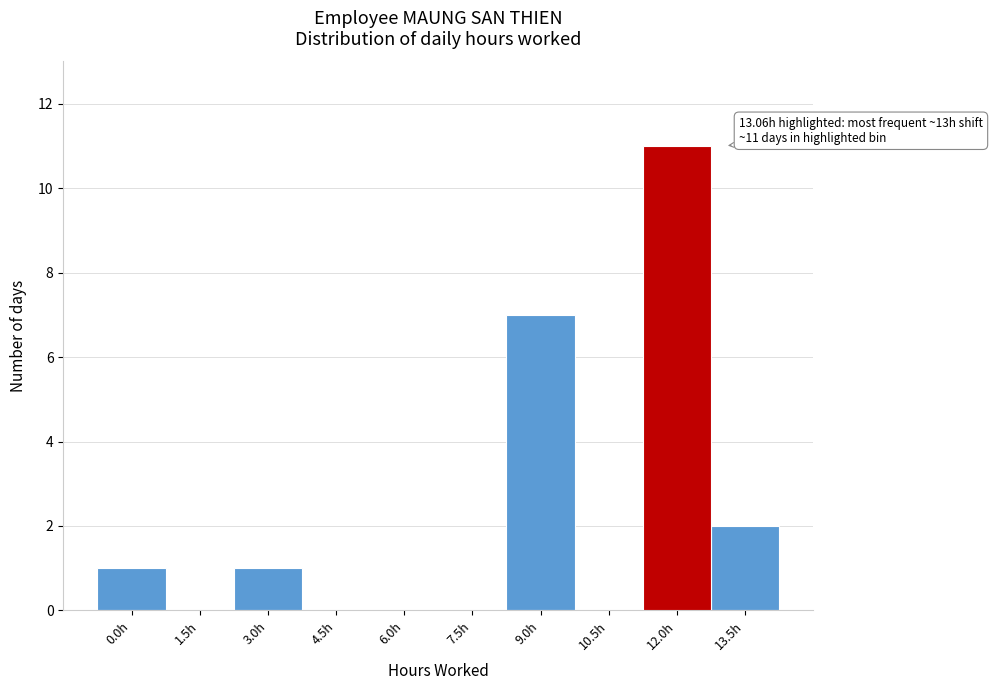

Reading left to right, extract all data points from this chart.

0.0h=1	1.5h=0	3.0h=1	4.5h=0	6.0h=0	7.5h=0	9.0h=7	10.5h=0	12.0h=11	13.5h=2